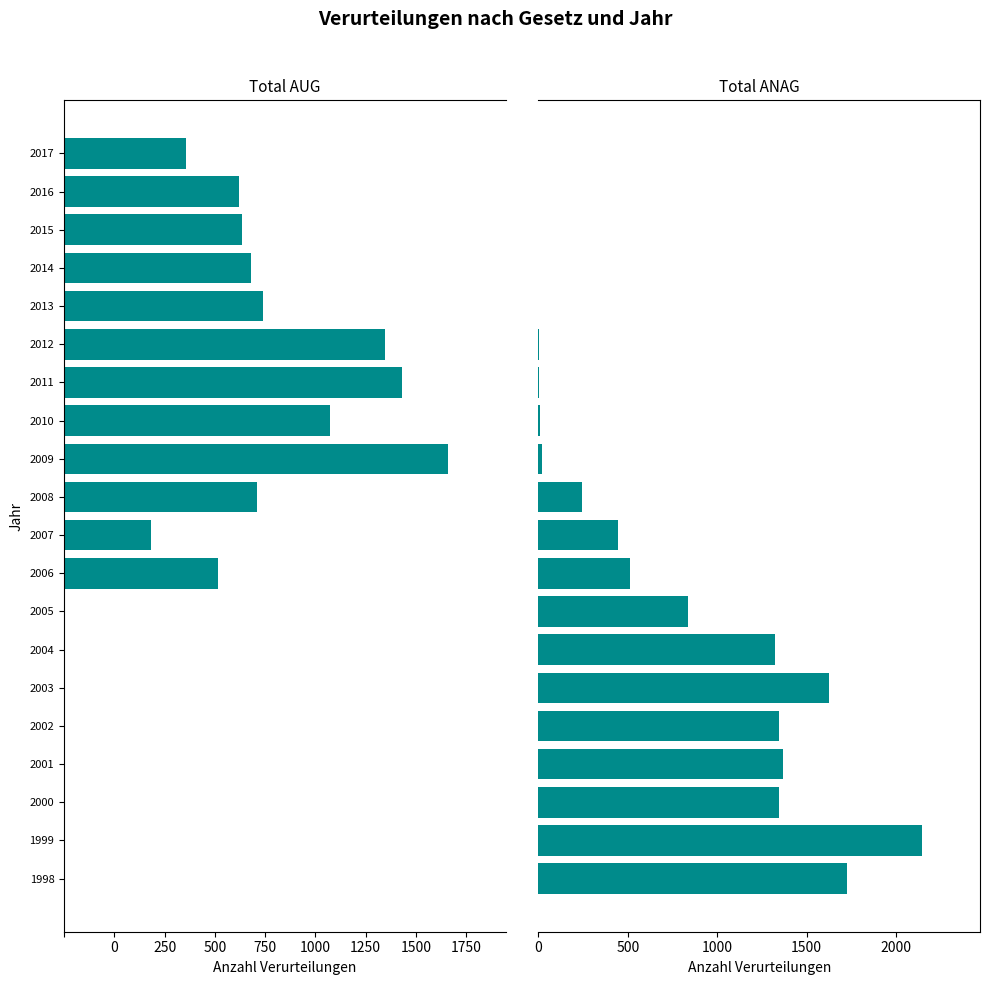

Rank the series at 2011 from lowest to highest value.

Total AUG, Total ANAG